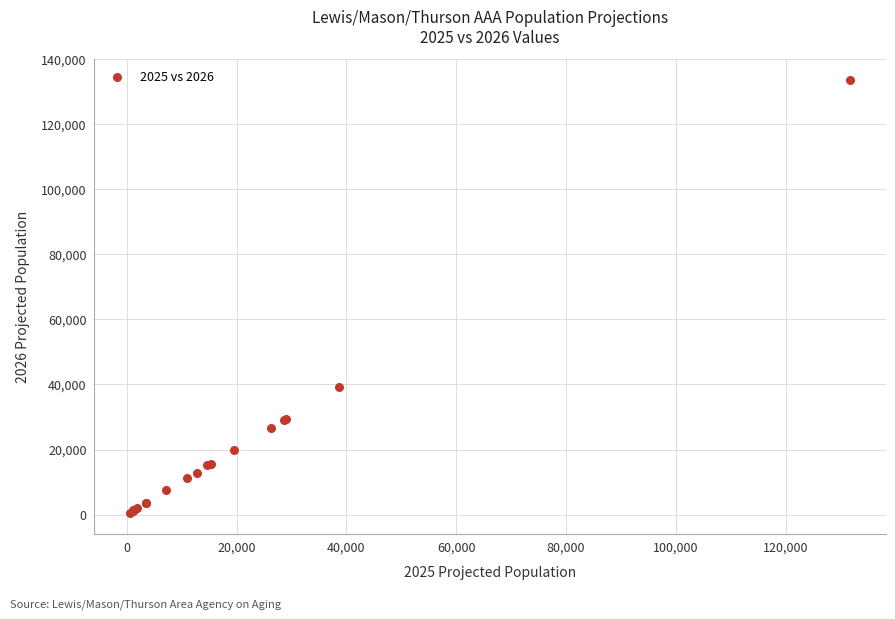

What Y value in the scatter plot is closest to 66996?

39259.7